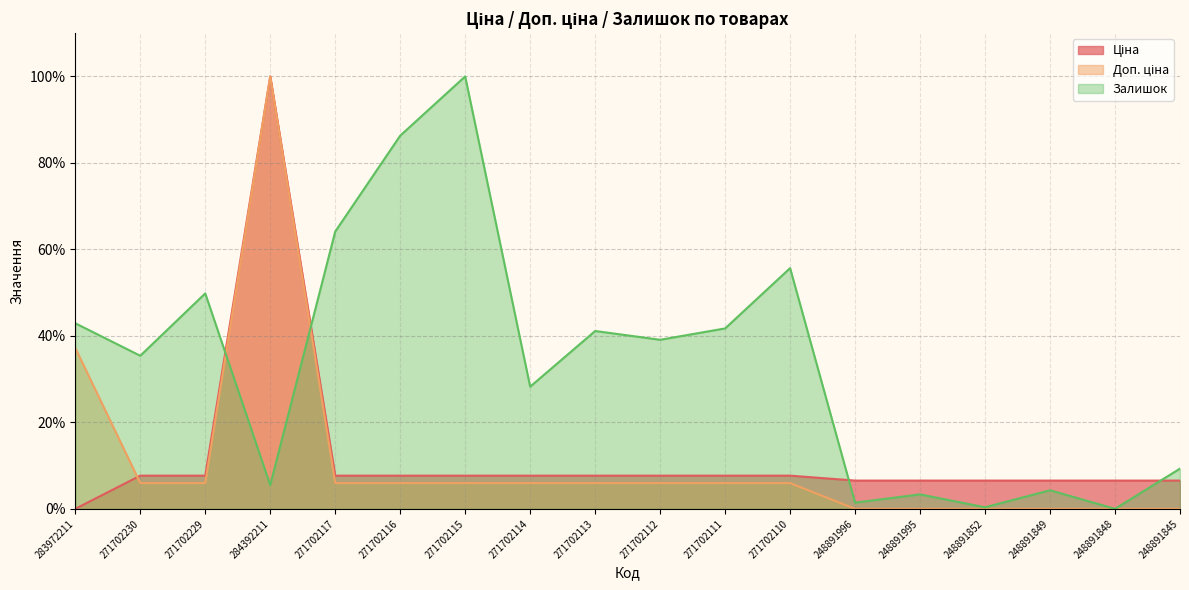

Reading left to right, extract all data points from this chart.

Ціна: 0.0	7.7	7.7	100.0	7.7	7.7	7.7	7.7	7.7	7.7	7.7	7.7	6.5	6.5	6.5	6.5	6.5	6.5
Доп. ціна: 37.2	6.0	6.0	100.0	6.0	6.0	6.0	6.0	6.0	6.0	6.0	6.0	0.0	0.0	0.0	0.0	0.0	0.0
Залишок: 42.9	35.4	49.8	5.5	64.1	86.3	100.0	28.2	41.1	39.1	41.7	55.7	1.4	3.3	0.4	4.3	0.0	9.3